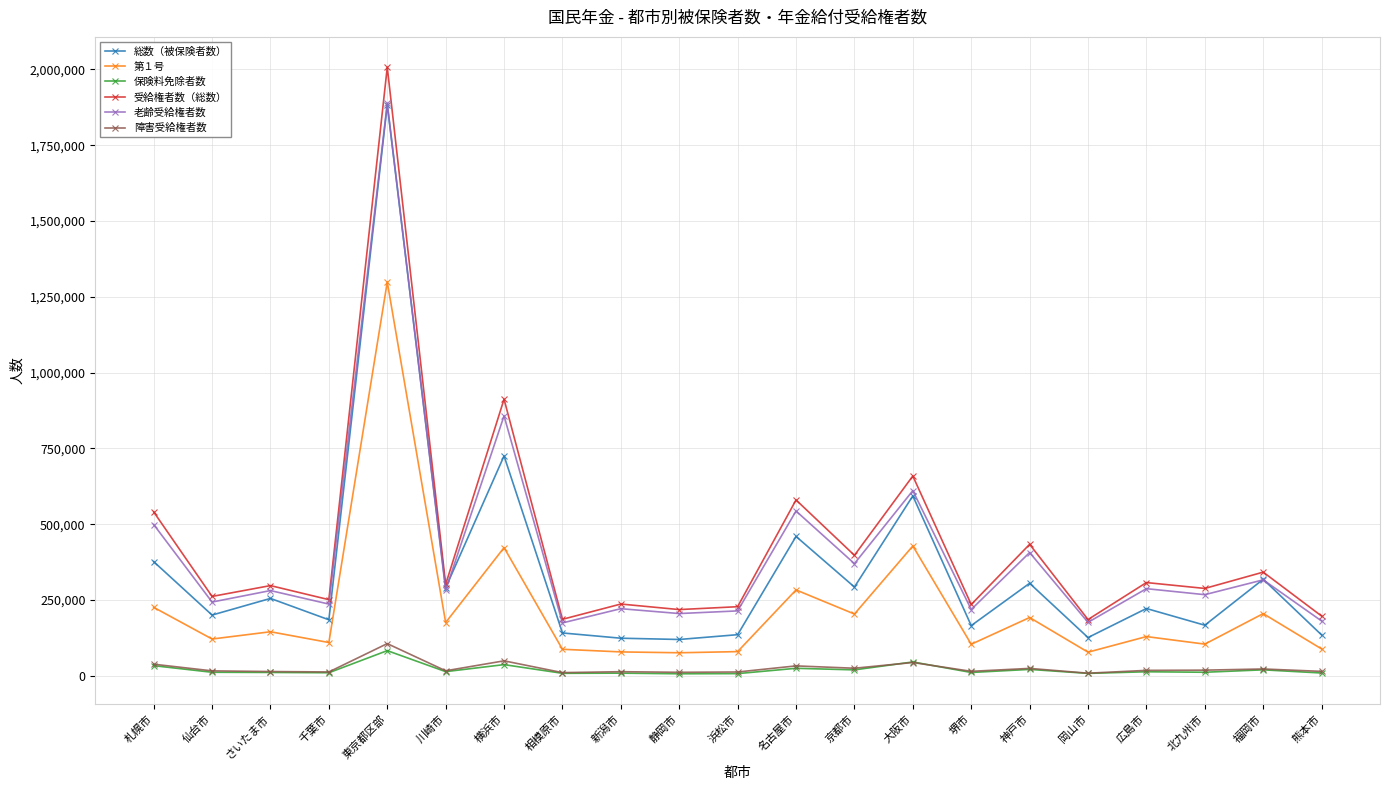

Which series has the widest spread of values?

受給権者数（総数）